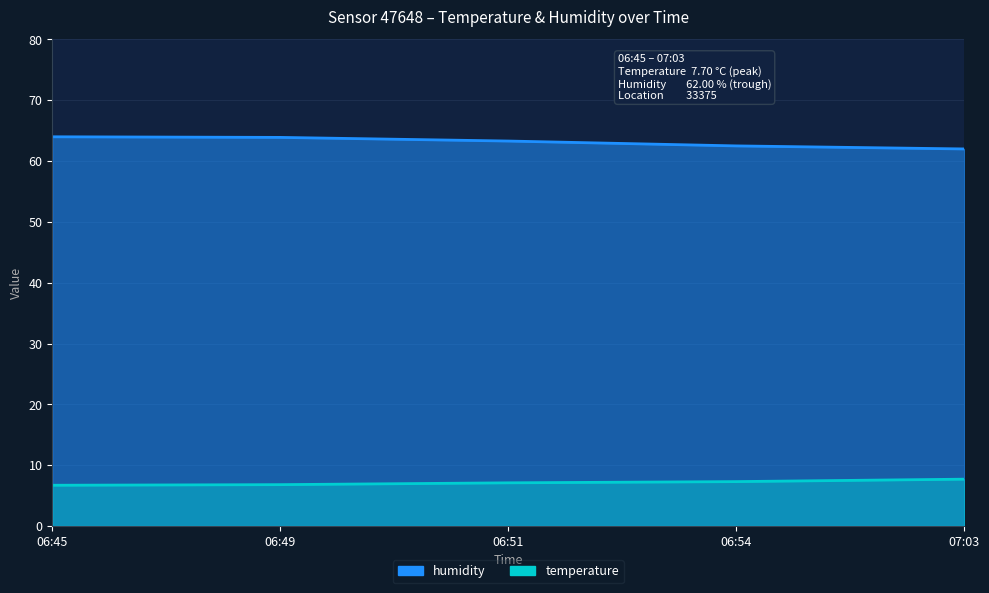

What is the sum of all temperature values?

35.6